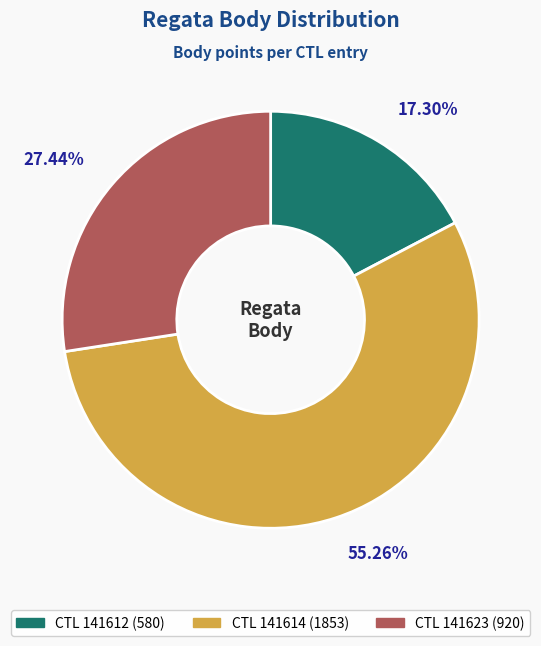

Count the number of slices in the pie.

3